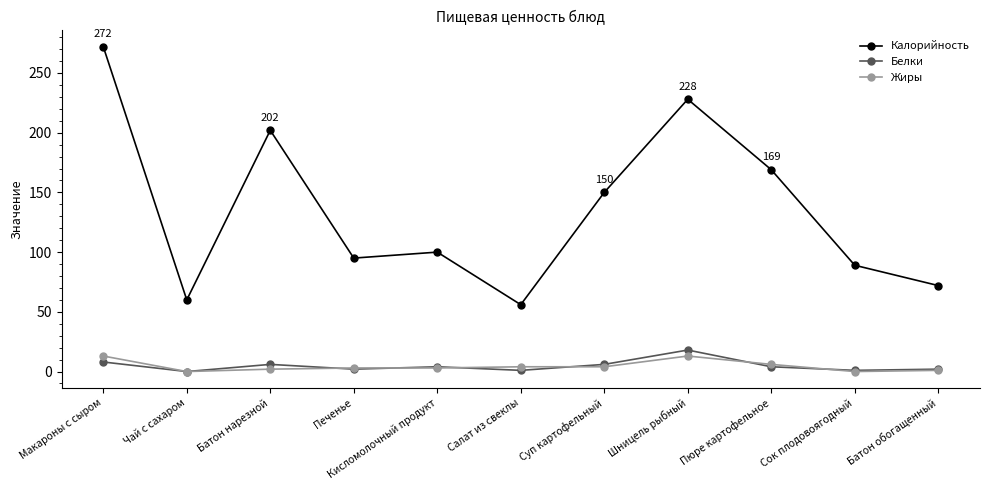

The Белки series shows 1 at Салат из свеклы. True or false?

True